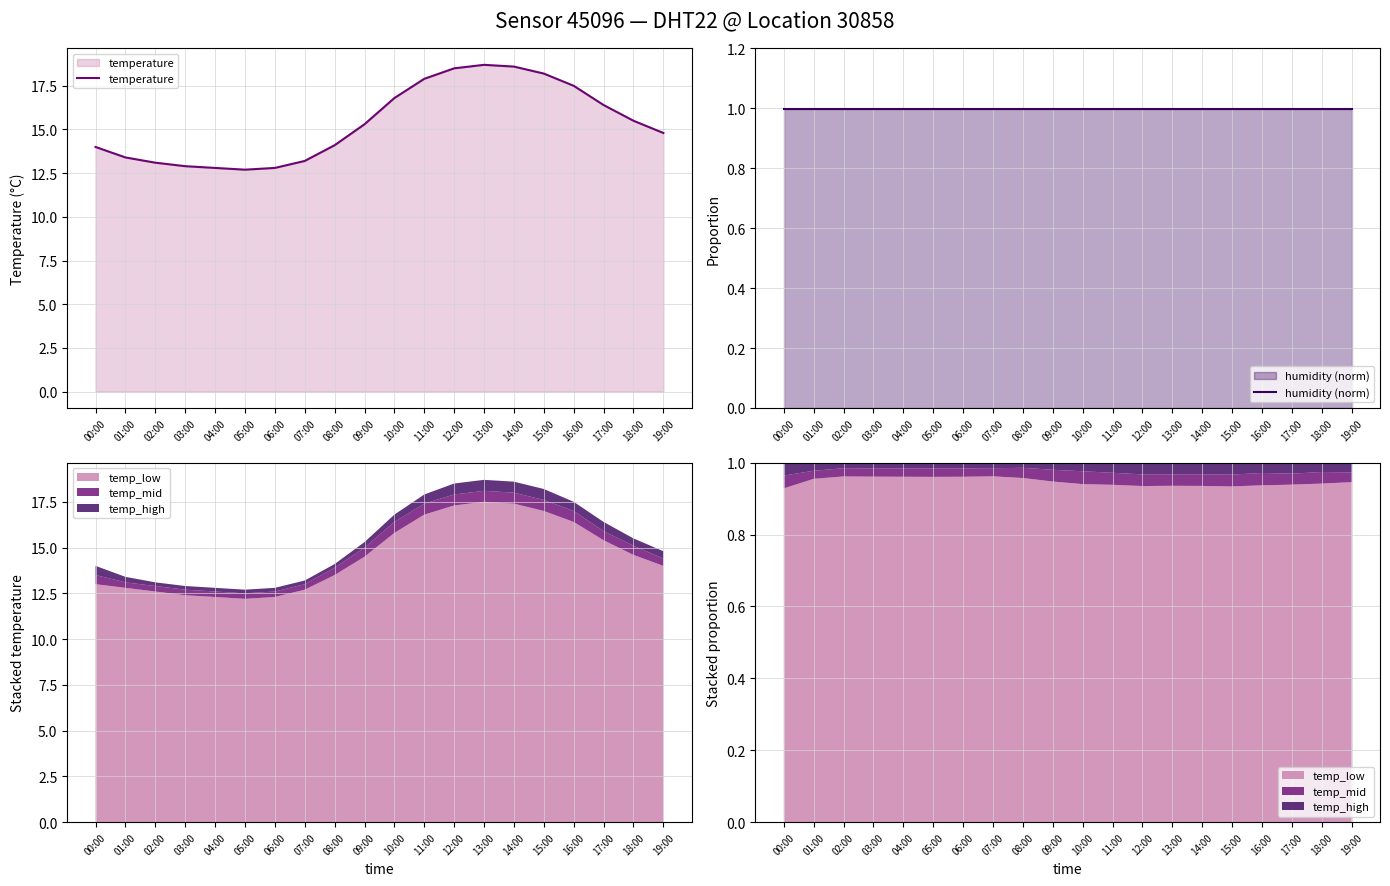

The value of temperature at 15:00 is 18.2. True or false?

True